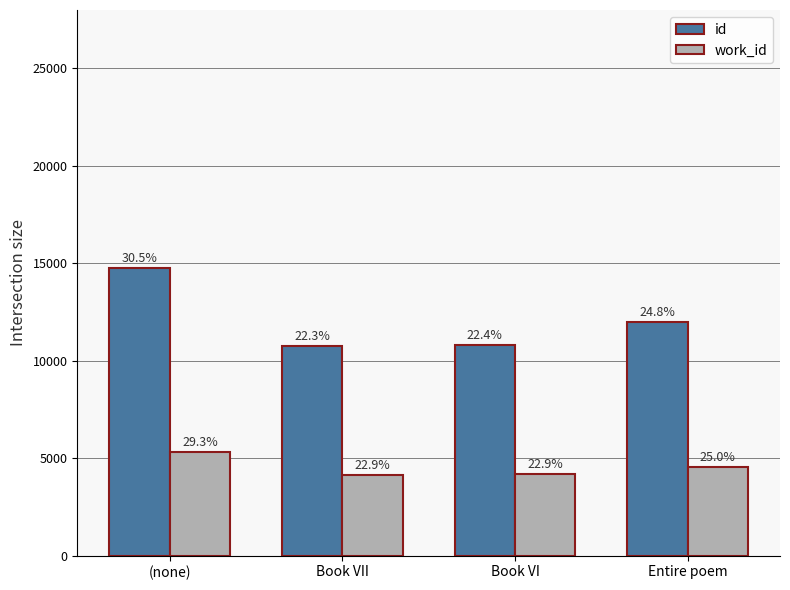

How many bars are there in each group?

2